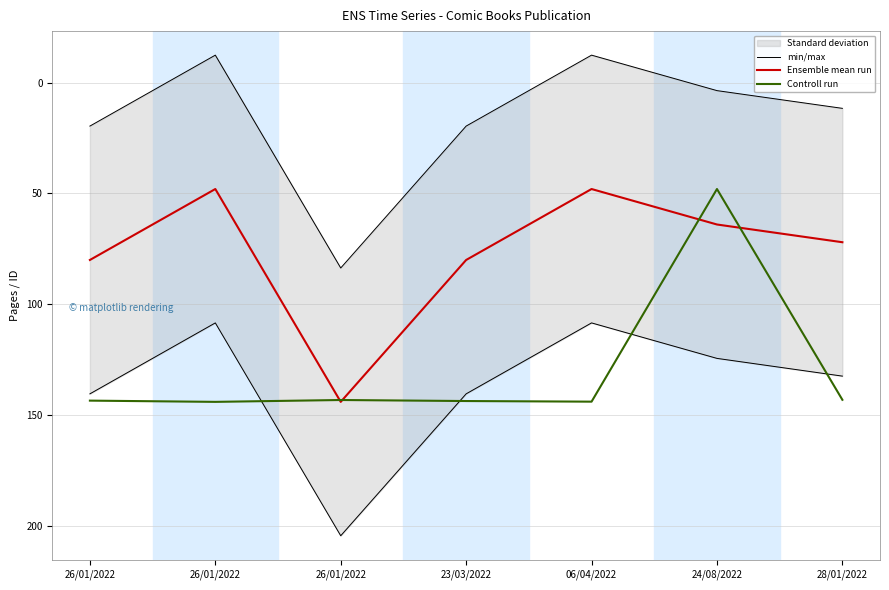

What is the label of the 6th point from the right?

26/01/2022